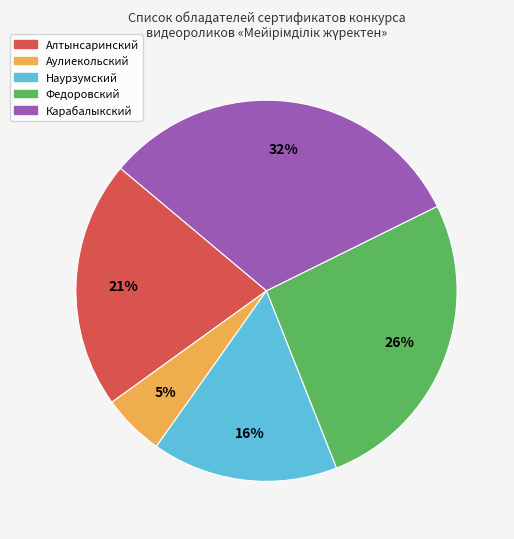

To the nearest percent, what portion does Аулиекольский represent?

5%